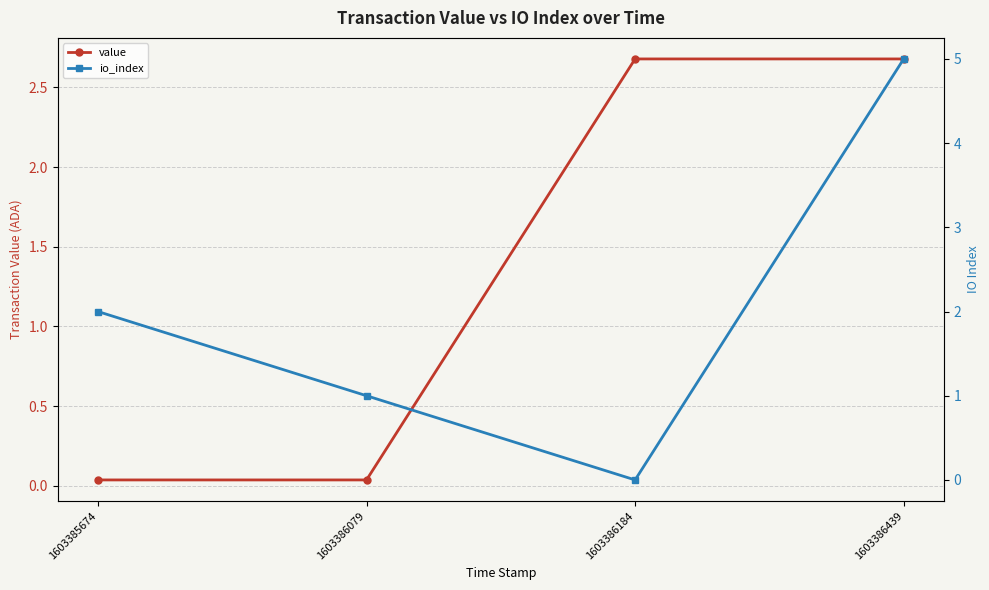

Is this an area chart (filled region under the line)?

No